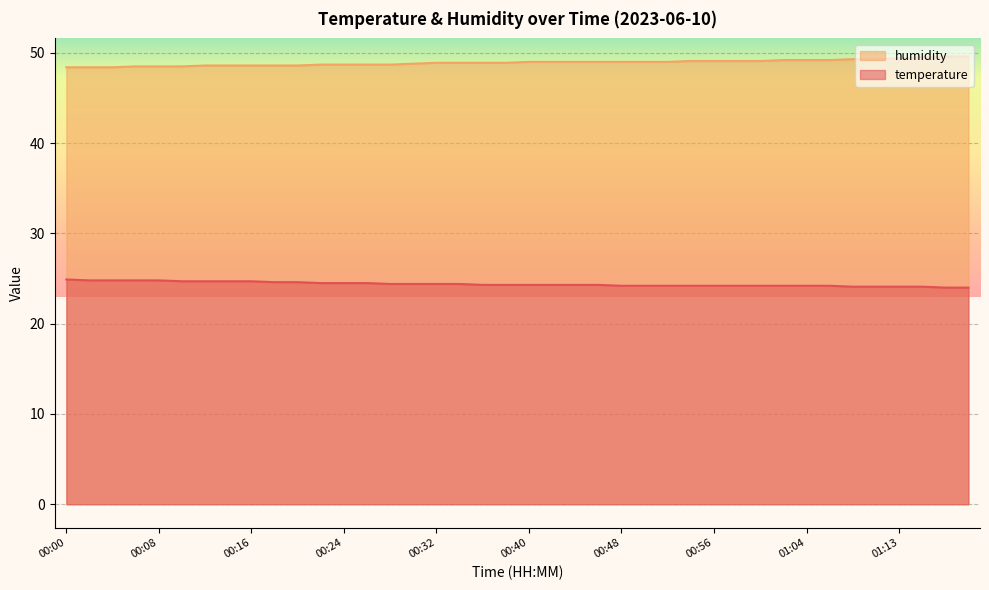

Does the chart display data point markers on the line(s)?

No